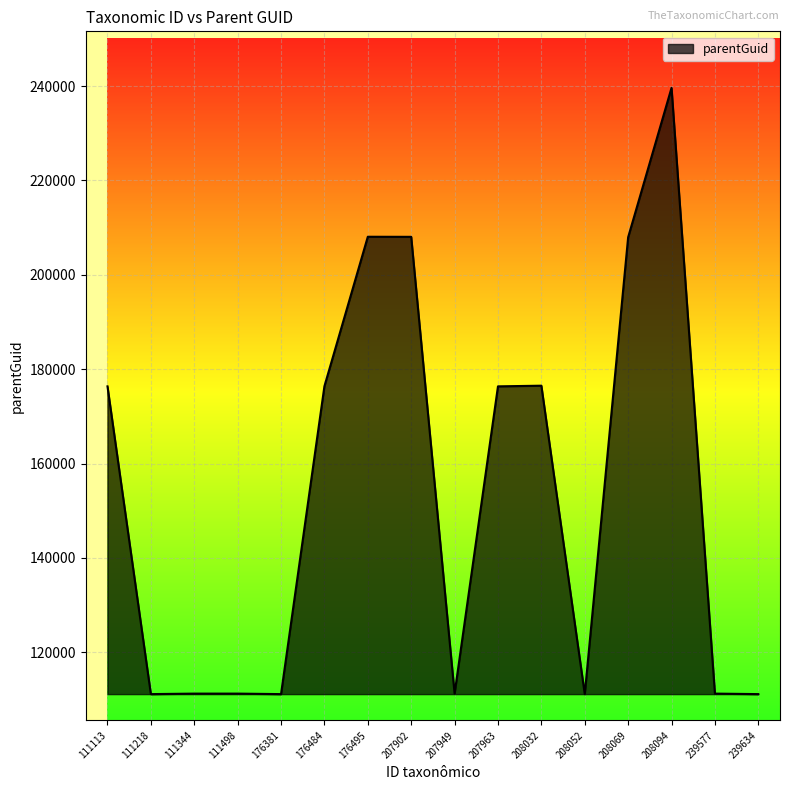

The chart shows a value of 39682 at 208032. True or false?

False